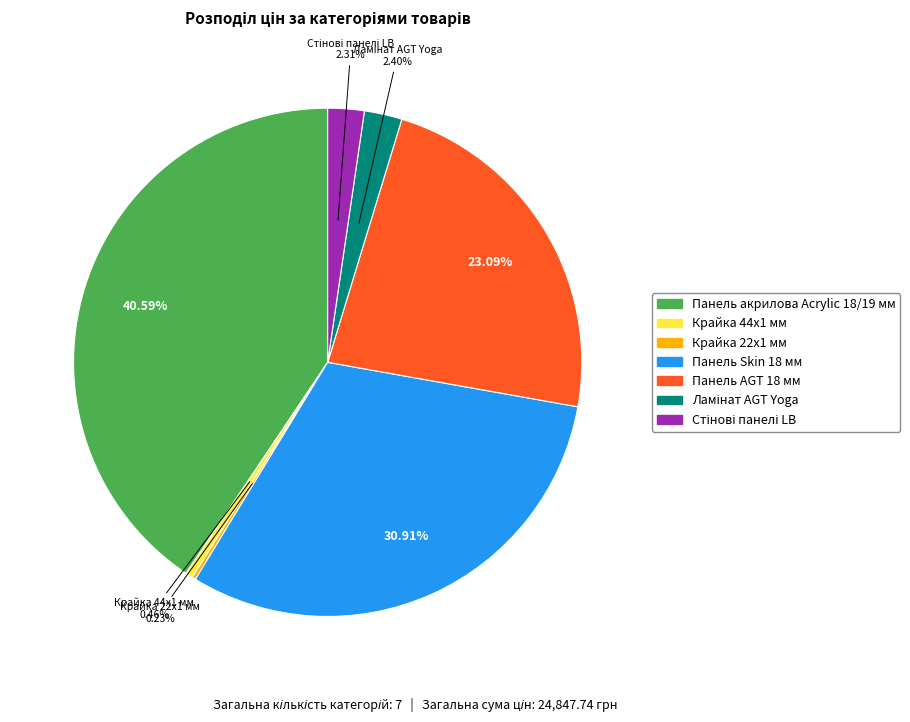

Approximately how many times larger is the value at Панель Skin 18 мм compared to Панель AGT 18 мм?

1.3